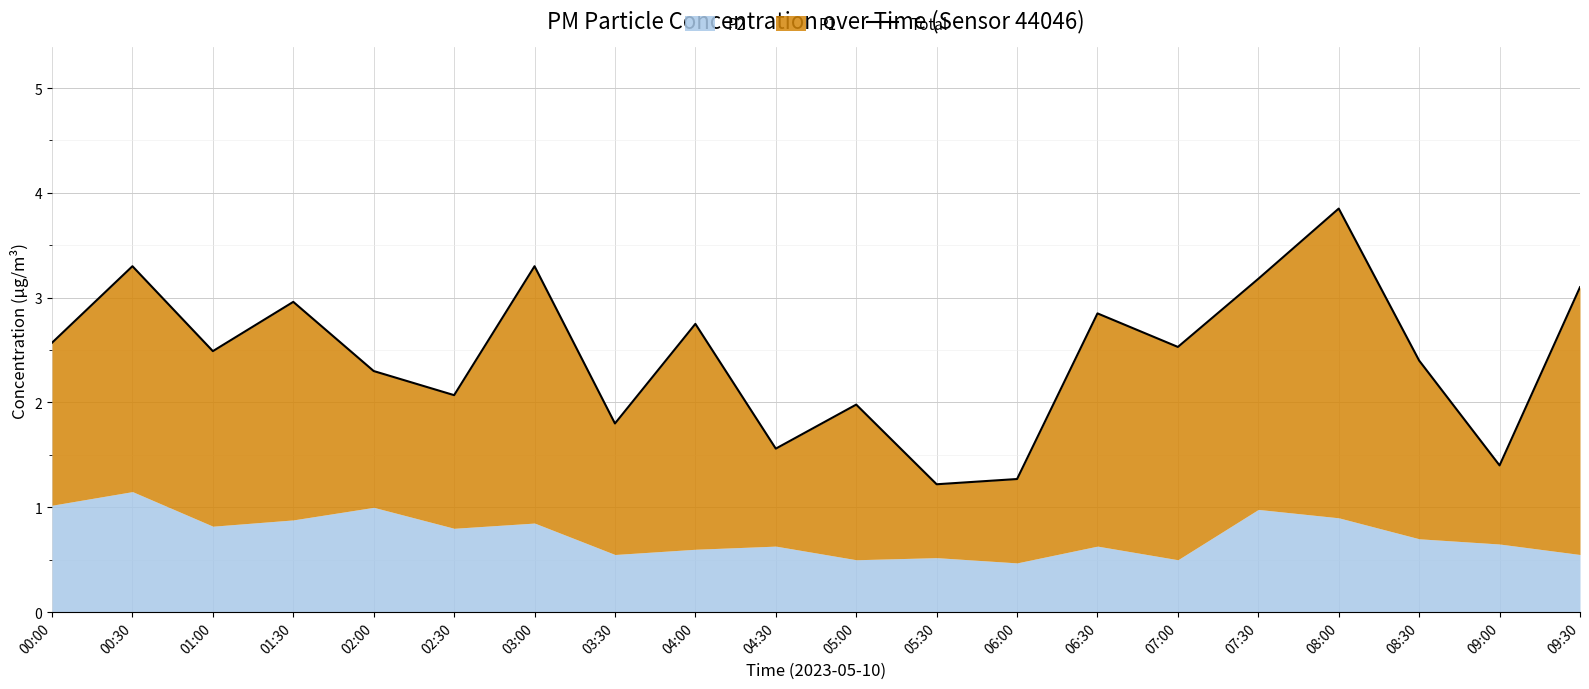

Rank the categories by value from highest to lowest.

08:00, 03:00, 00:30, 07:30, 09:30, 01:30, 06:30, 04:00, 00:00, 07:00, 01:00, 08:30, 02:00, 02:30, 05:00, 03:30, 04:30, 09:00, 06:00, 05:30